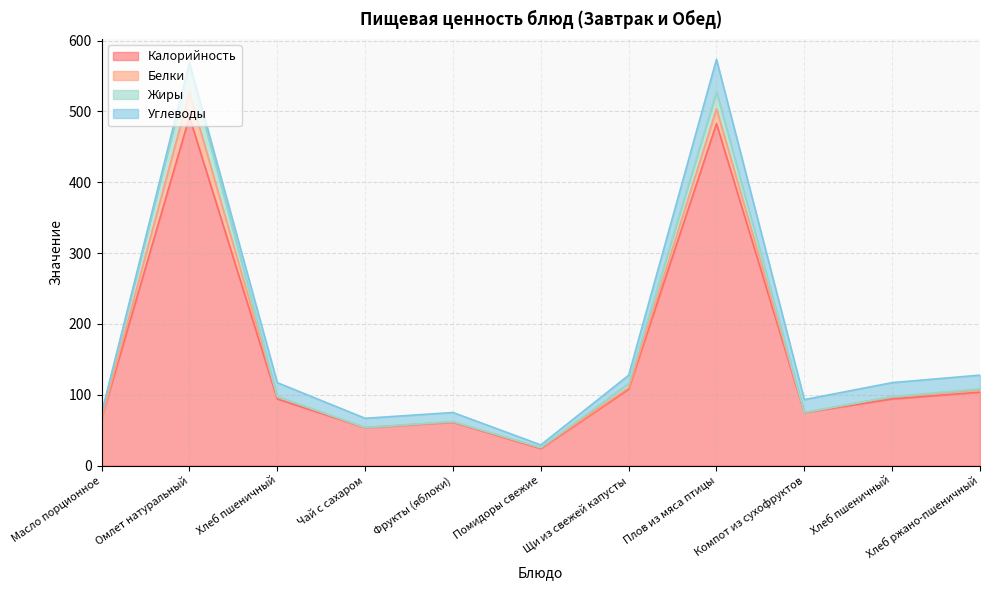

What is the difference between the Жиры values at Чай с сахаром and Щи из свежей капусты?

5.8